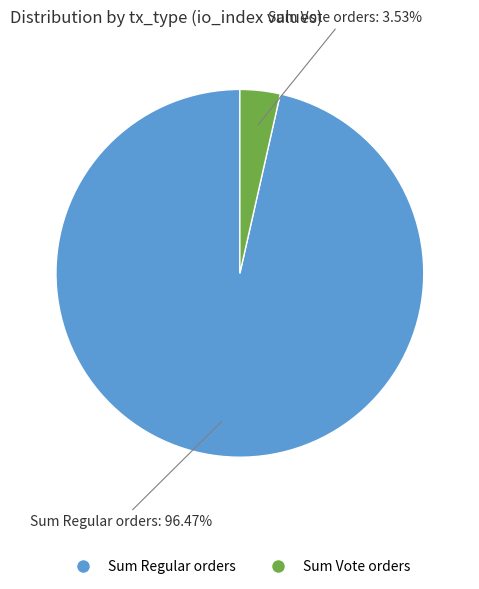

Which category has the smallest portion of the pie?

Vote